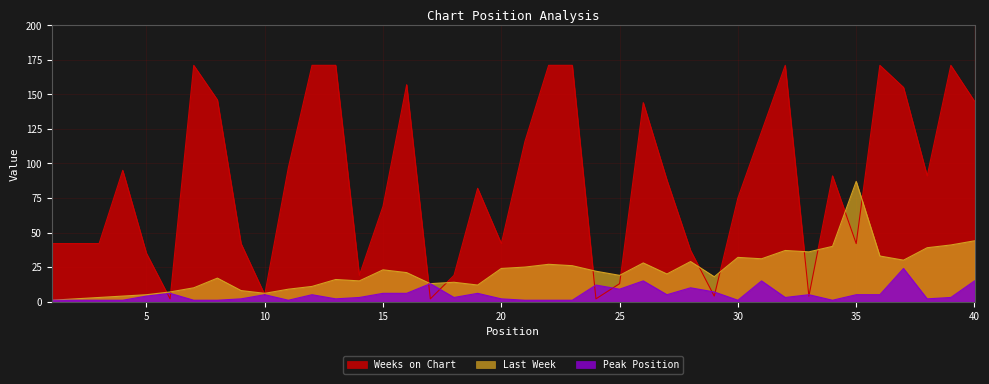

True or false: Weeks on Chart has a value of 35 at 5.

True